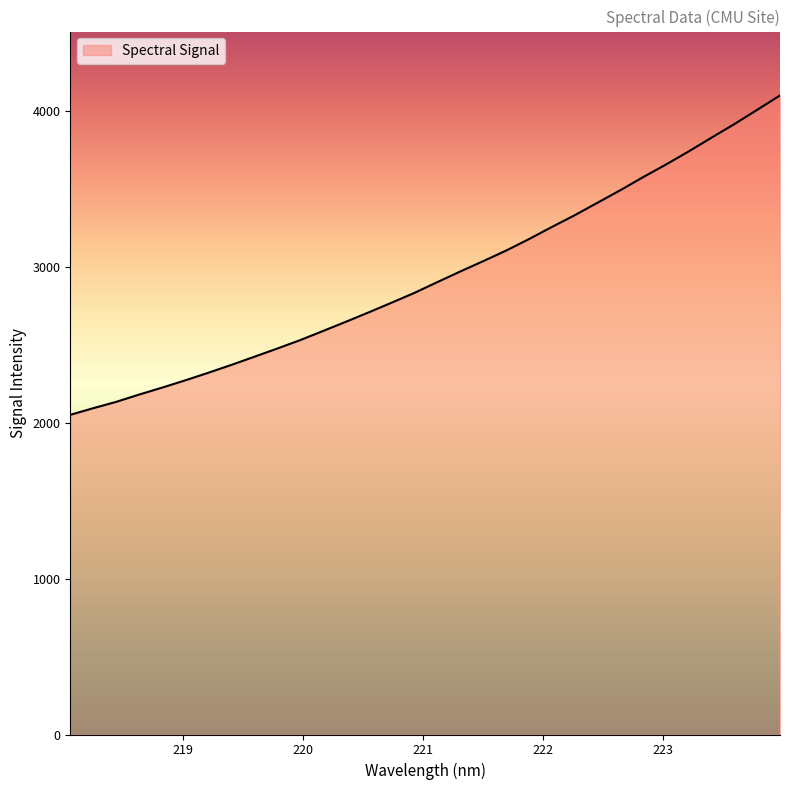

What is the maximum value shown in the chart?

4099.3